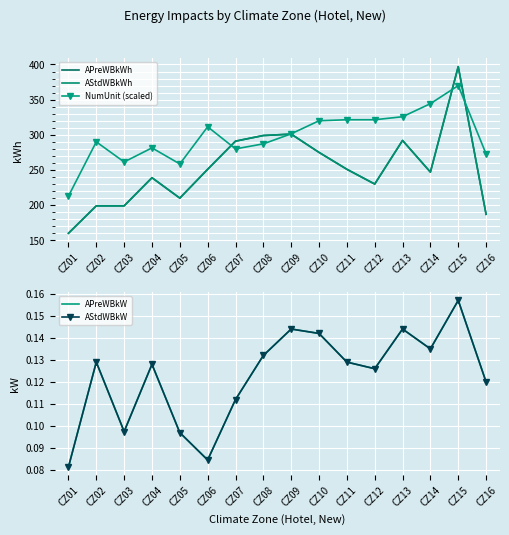

True or false: NumUnit (scaled) and AStdWBkW cross at least once.

False